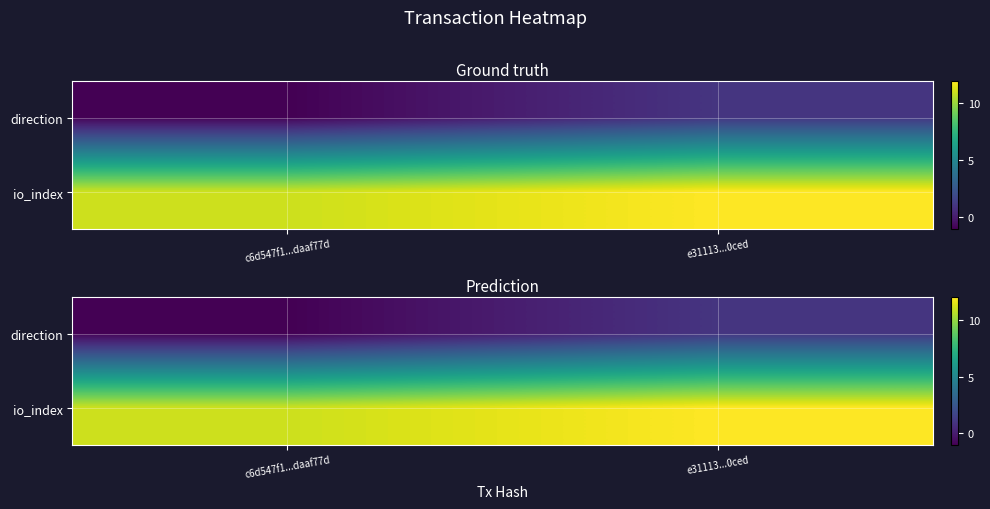

At which label is direction closest to 0?

c6d547f1...daaf77d